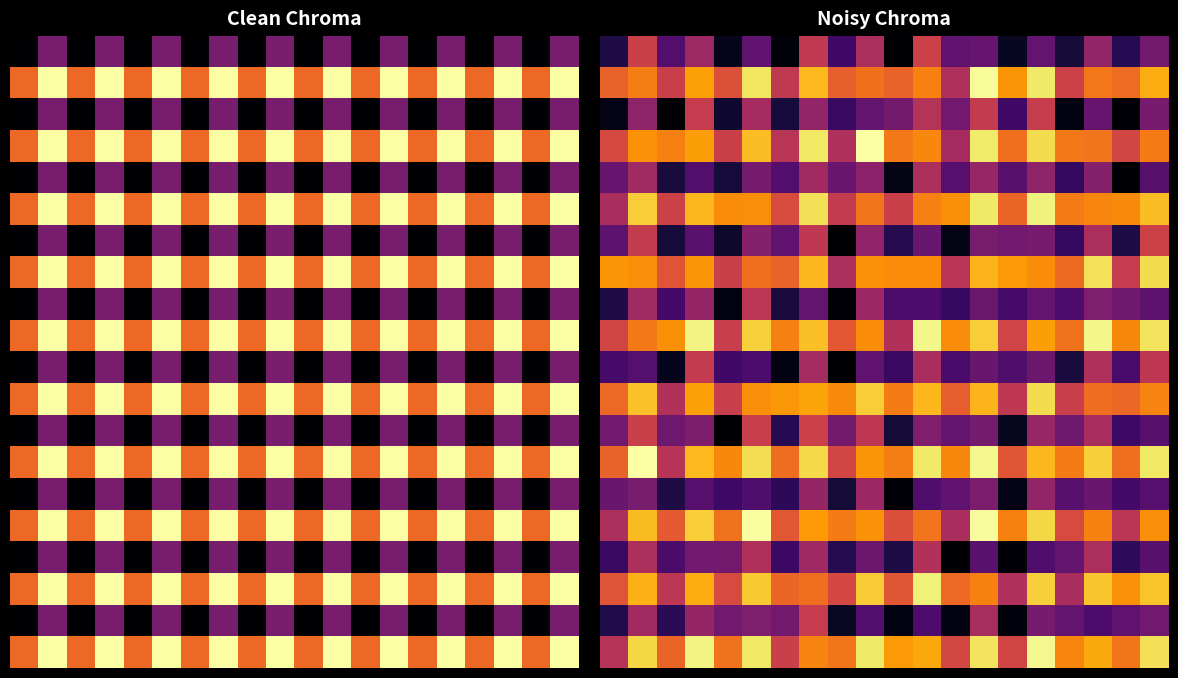

How many categories are shown in the chart?

20